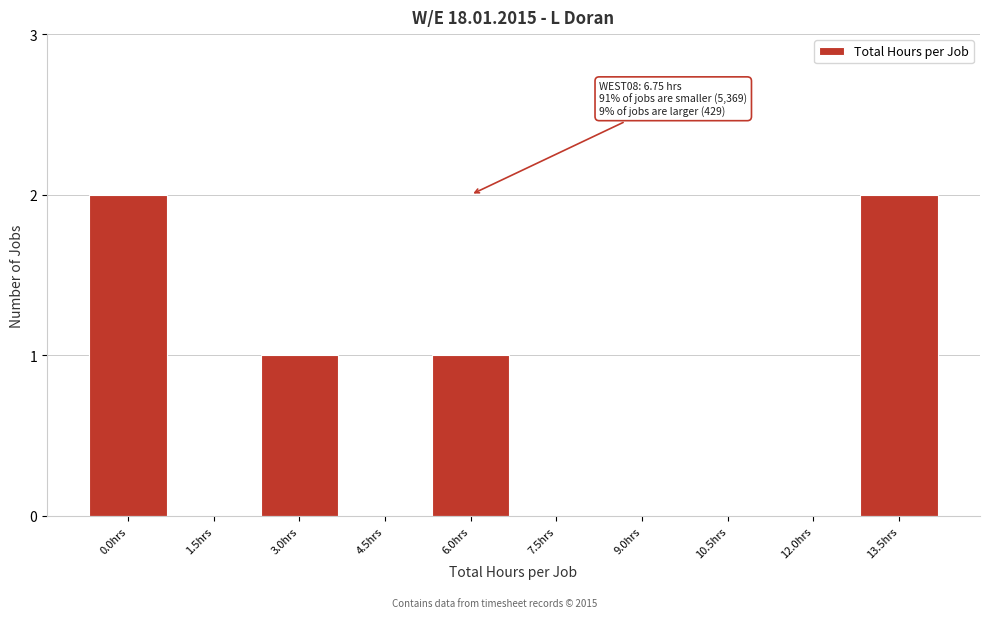

Reading left to right, what are all the values shown in this chart?

0.0hrs=2	1.5hrs=0	3.0hrs=1	4.5hrs=0	6.0hrs=1	7.5hrs=0	9.0hrs=0	10.5hrs=0	12.0hrs=0	13.5hrs=2